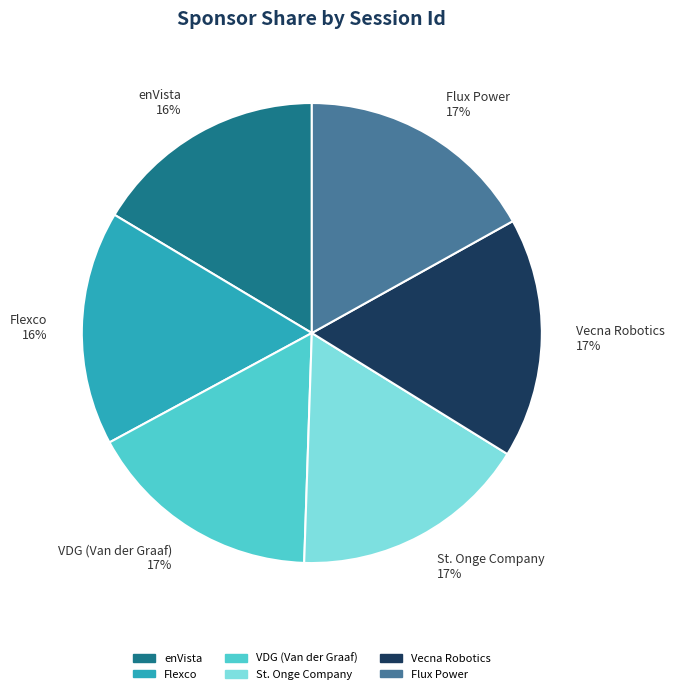

True or false: Flux Power accounts for 17% of the total.

True